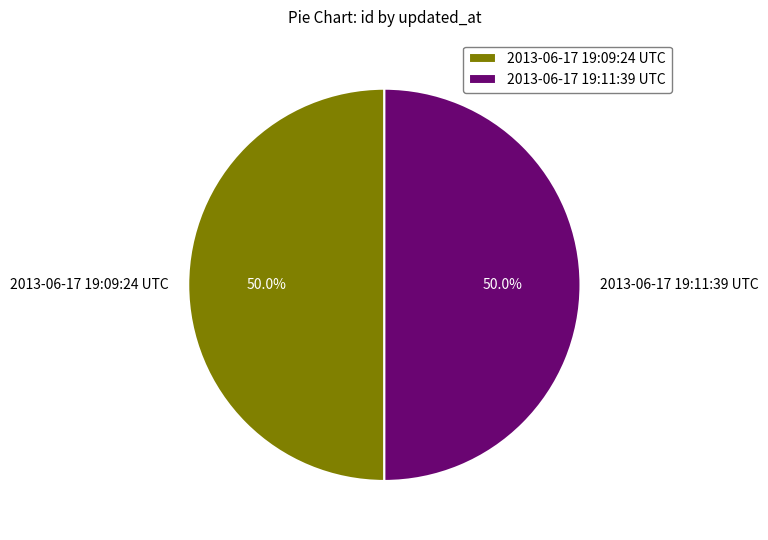

Is the sum of 2013-06-17 19:11:39 UTC and 2013-06-17 19:09:24 UTC greater than half?

Yes